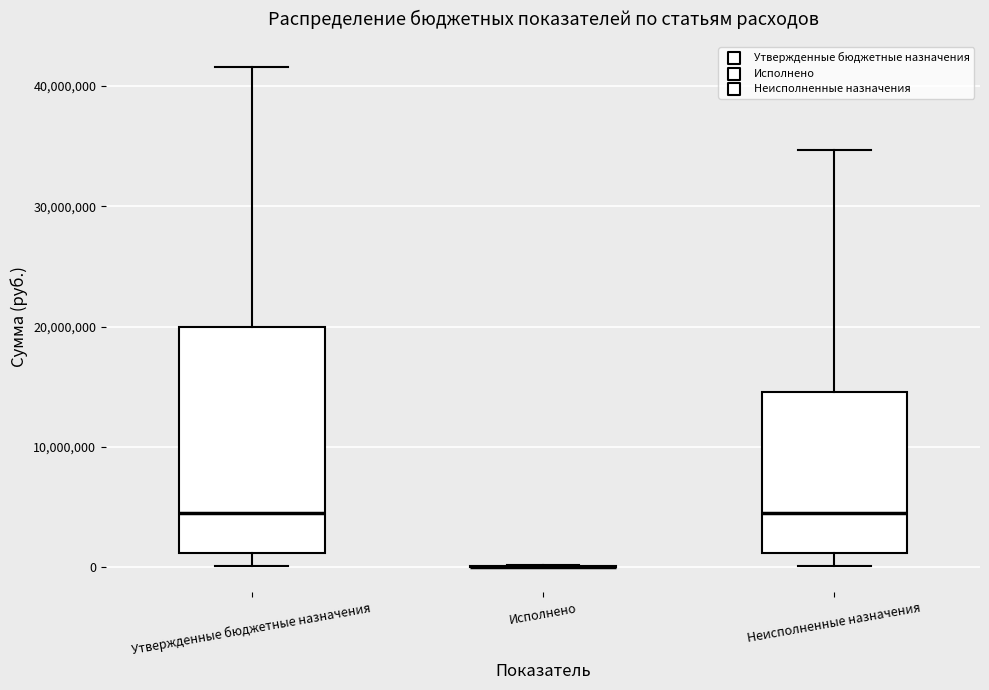

Where does the lower whisker of the box for Утвержденные бюджетные назначения end on the y-axis? The values are not printed on the chart, so give them approximately, as read against the axis.

0